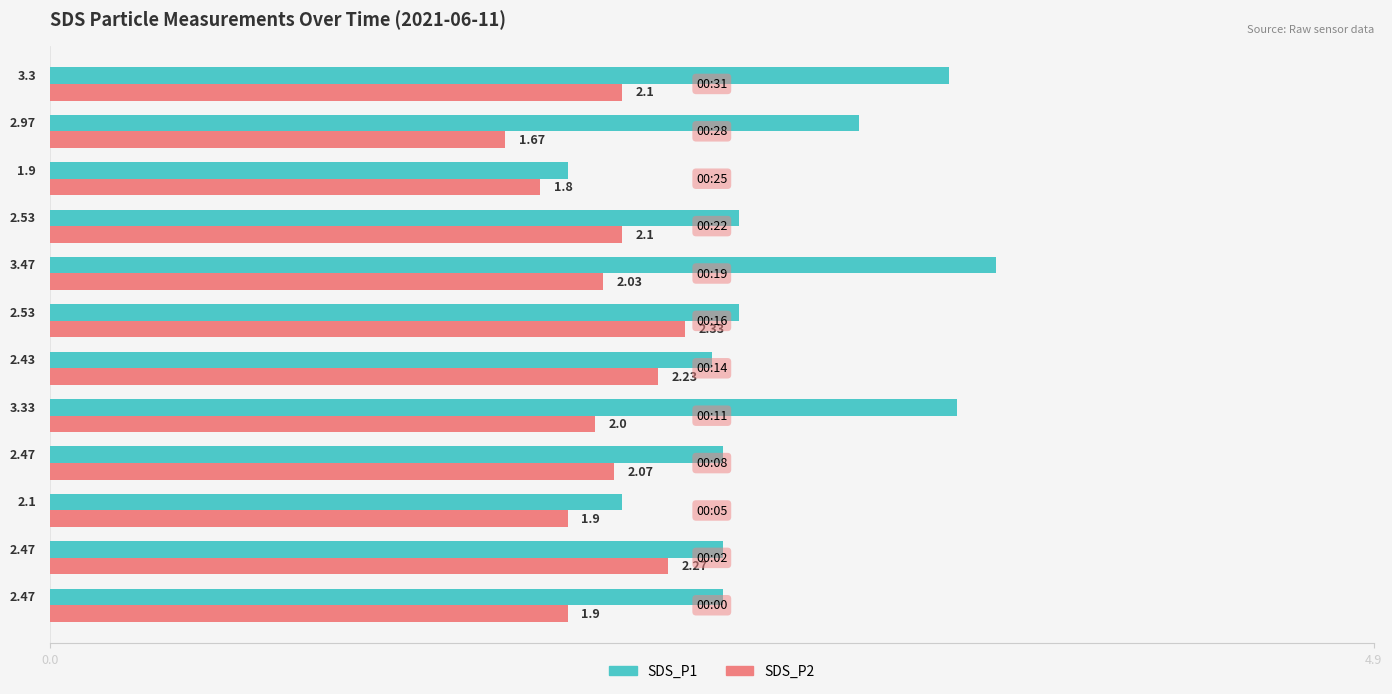

Which series has the largest range (max minus min)?

SDS_P1